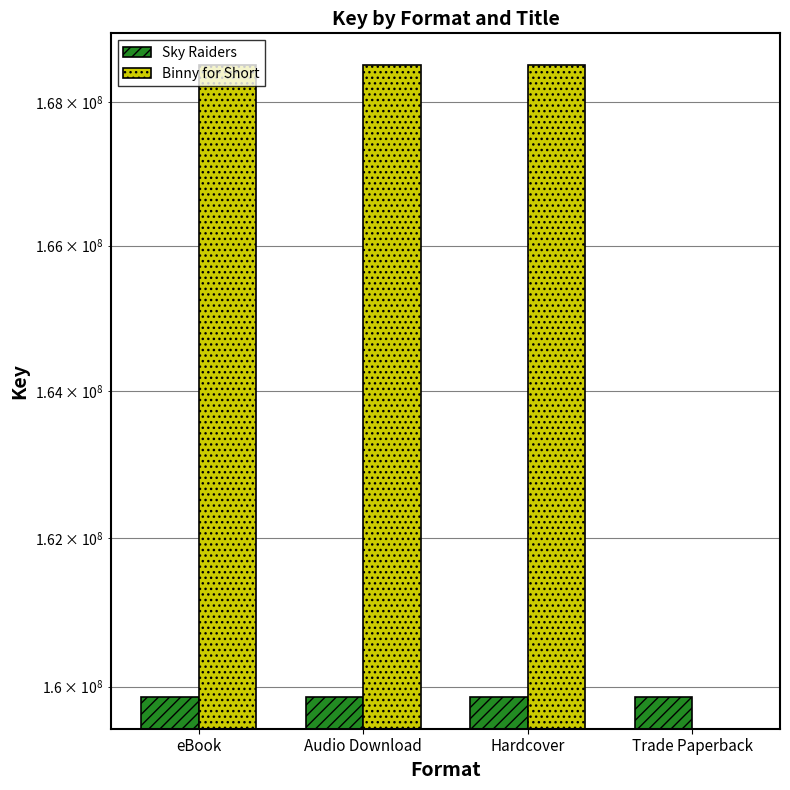

Which category has the highest value in the Binny for Short series?

eBook